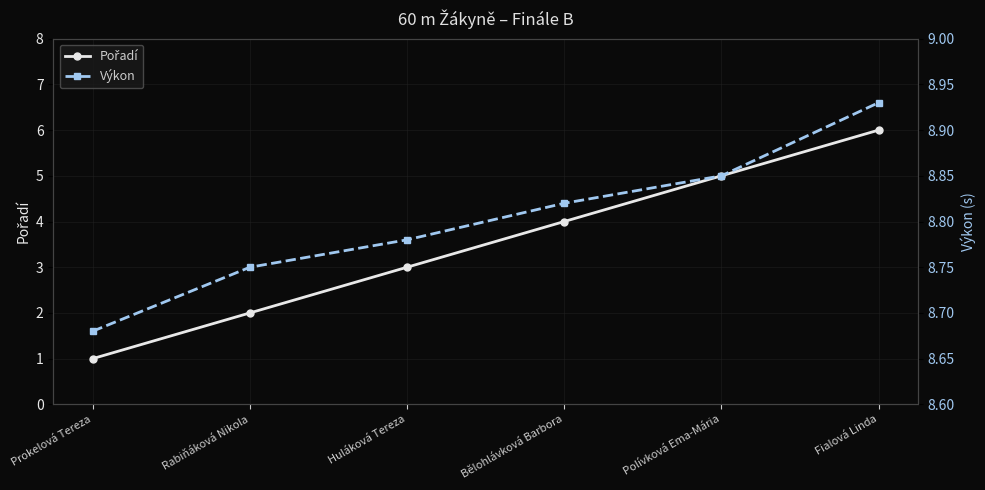

Rank the series by their maximum value, from highest to lowest.

Výkon, Pořadí